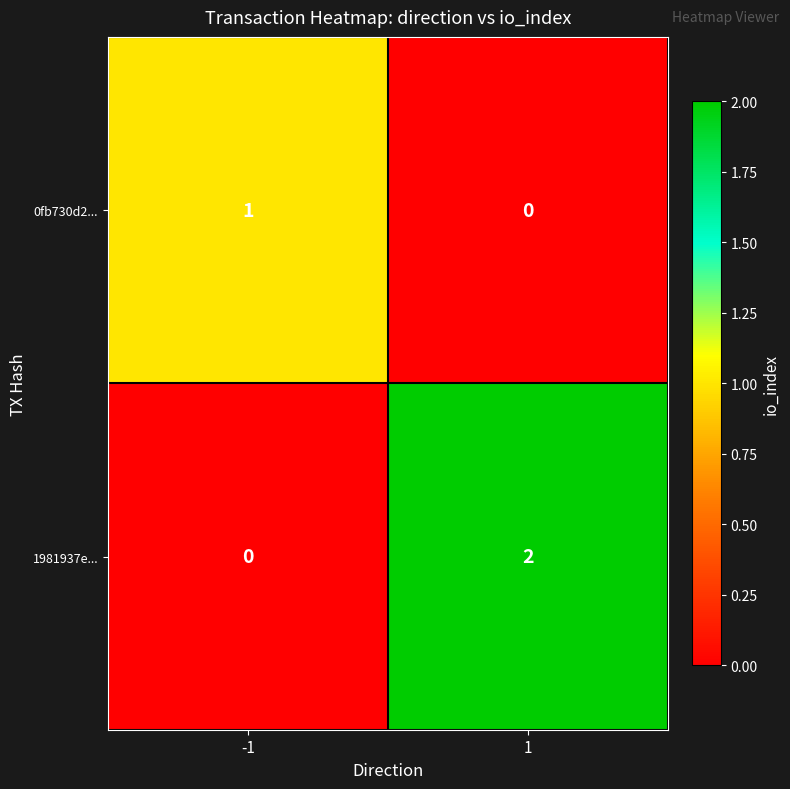

The 1981937e... series shows 0 at -1. True or false?

True